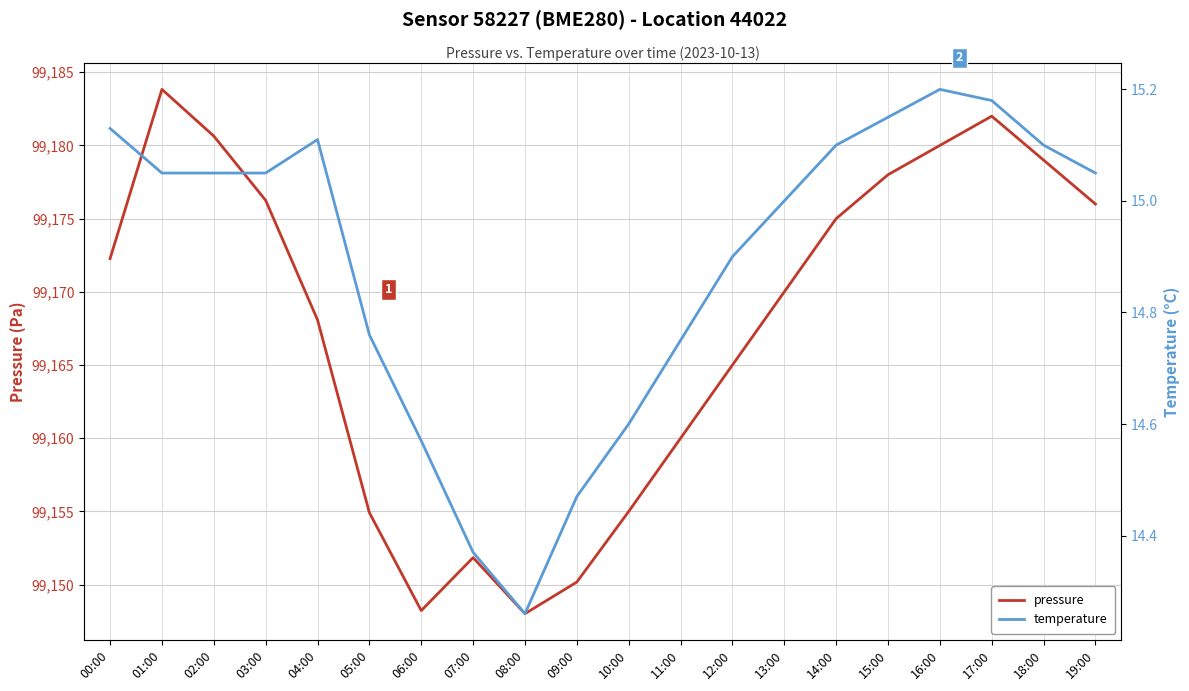

True or false: temperature has a value of 22.9 at 13:00.

False